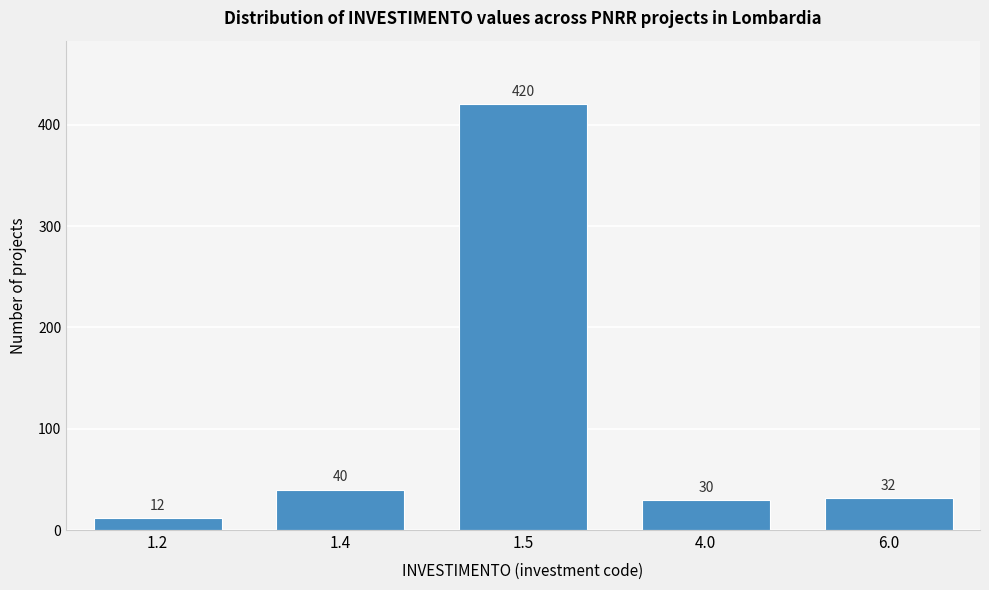

Reading right to left, what are all the values shown in this chart?

32	30	420	40	12